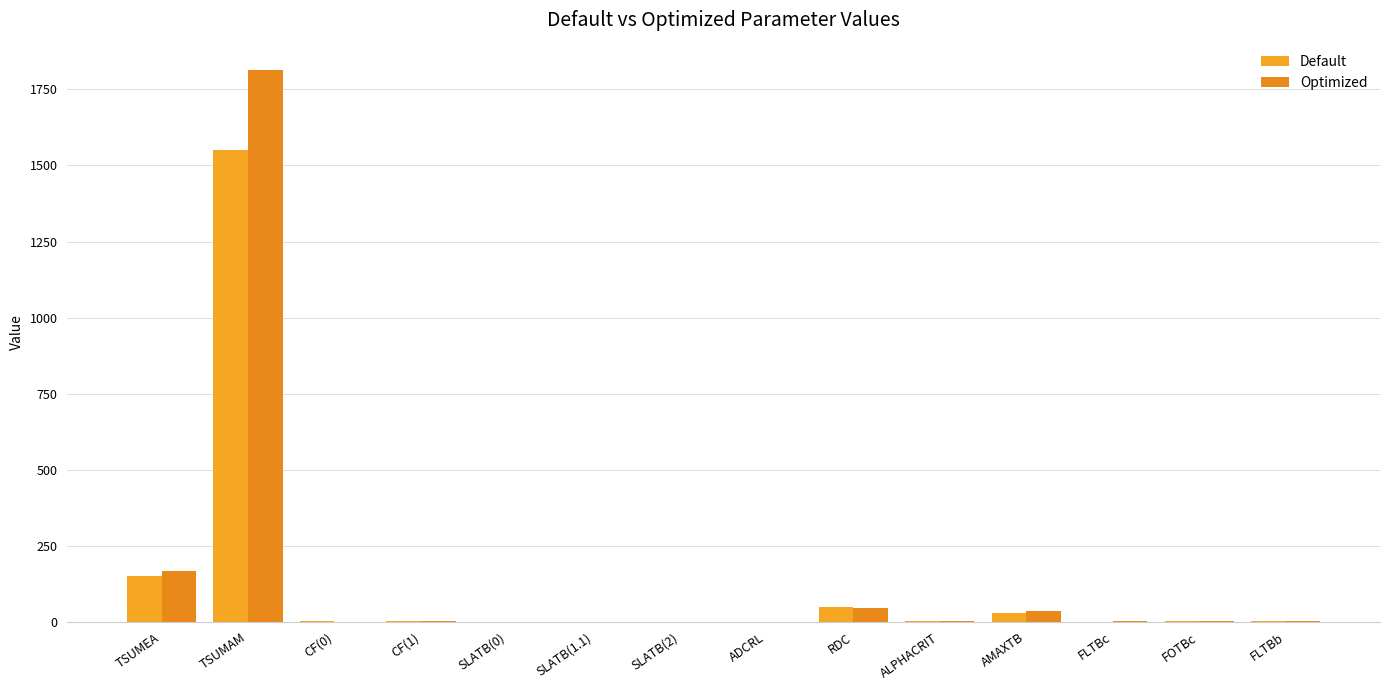

At which label is Optimized closest to 906?

TSUMEA